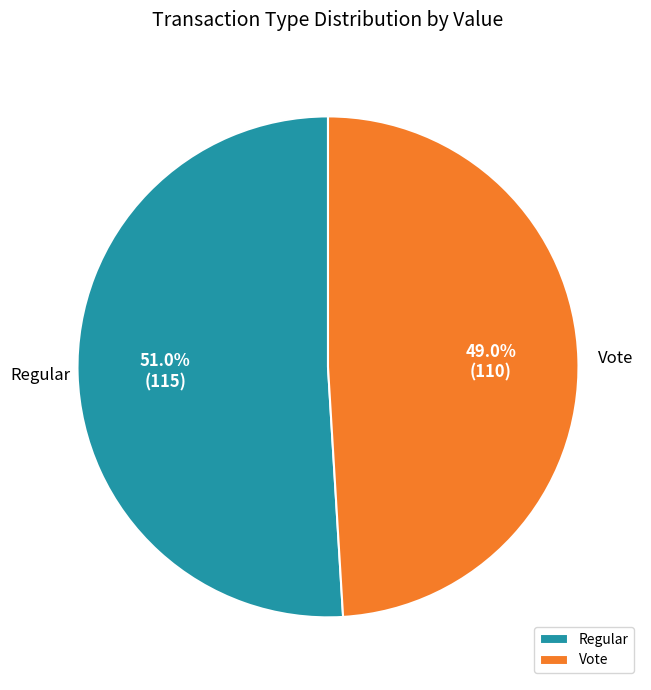

To the nearest percent, what is the average slice percentage?

50%